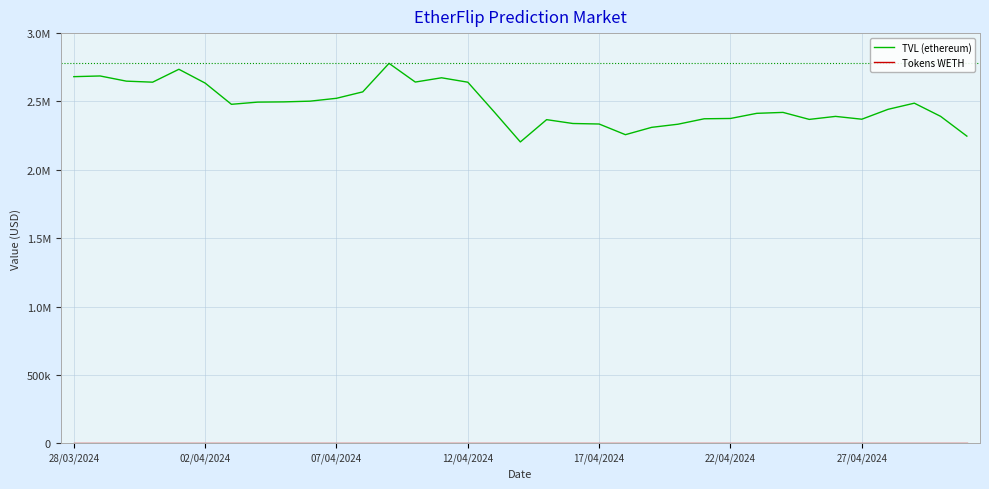

True or false: TVL (ethereum) has more than 0 points higher than both neighbors.

True